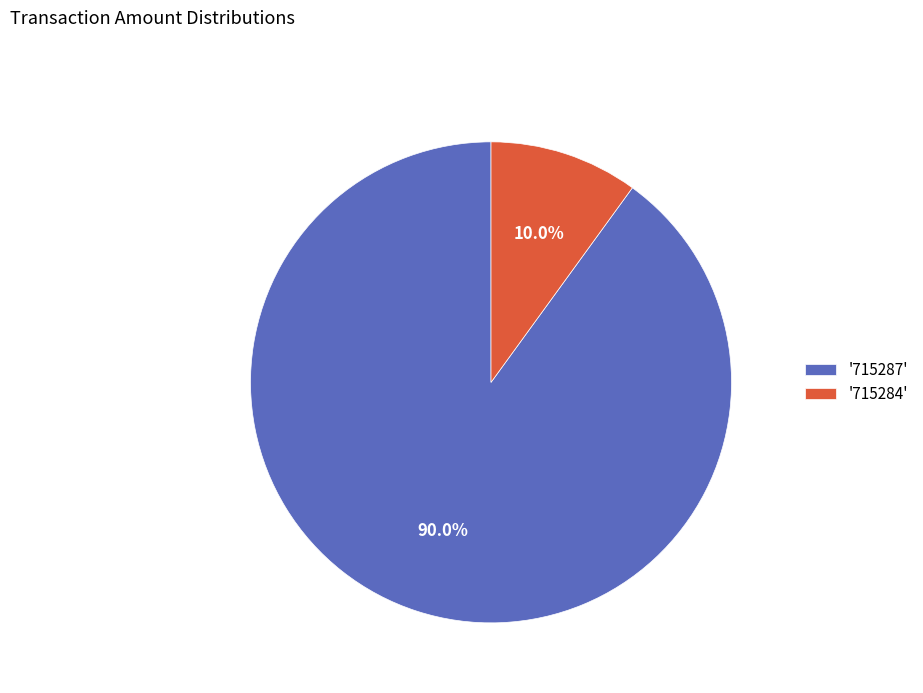

How much of the chart is everything except '715287'?

10.0%